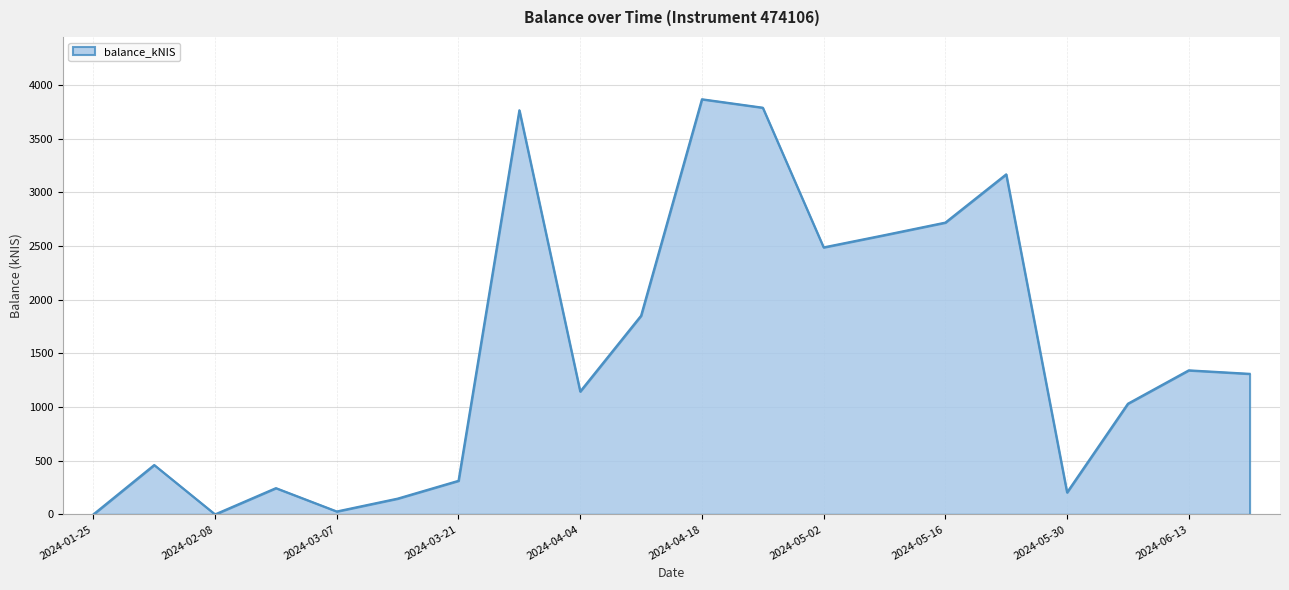

What is the greatest value displayed?

3867.1